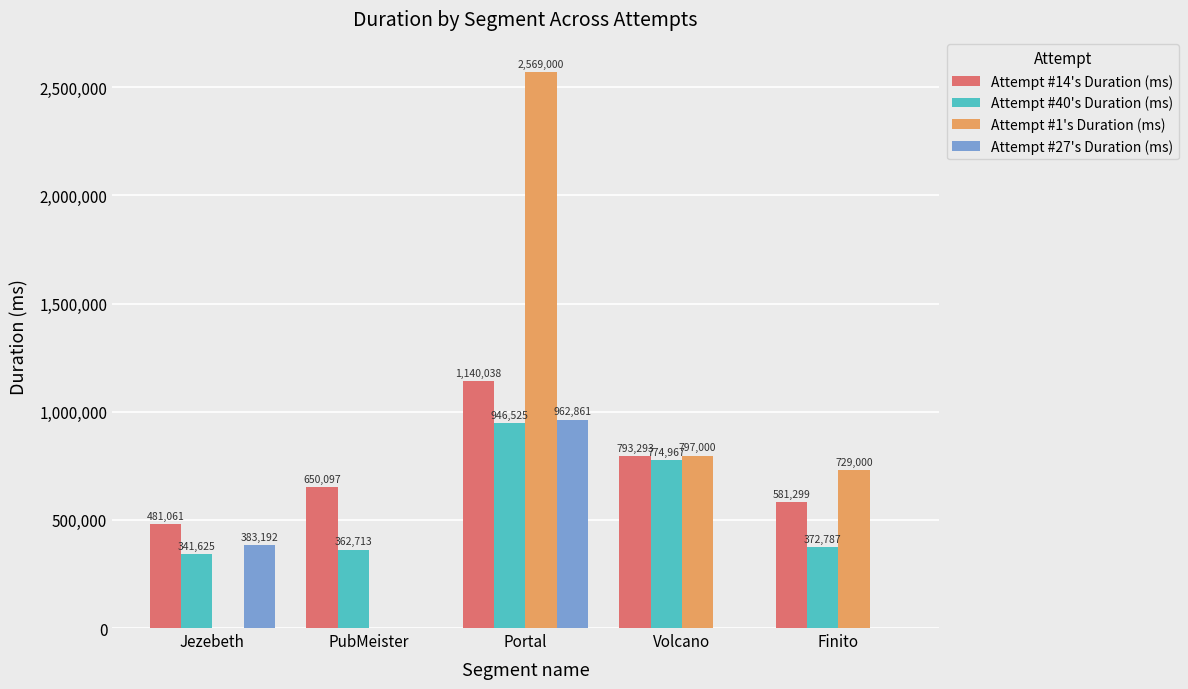

How many distinct data groups are displayed?

4